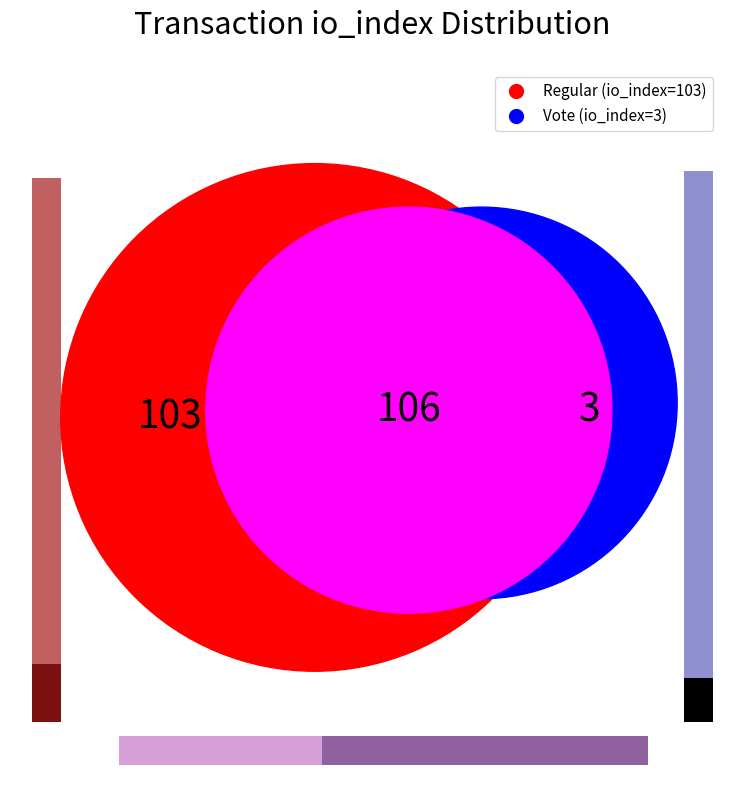

Which slice represents more than half of the pie?

Regular